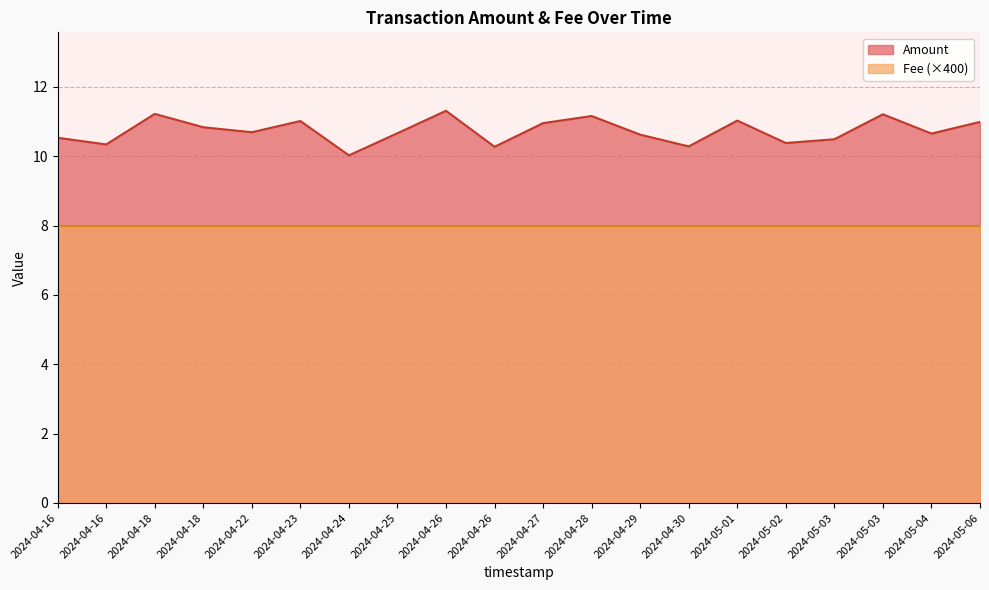

True or false: the data shows 10.7 at 2024-04-22.

True